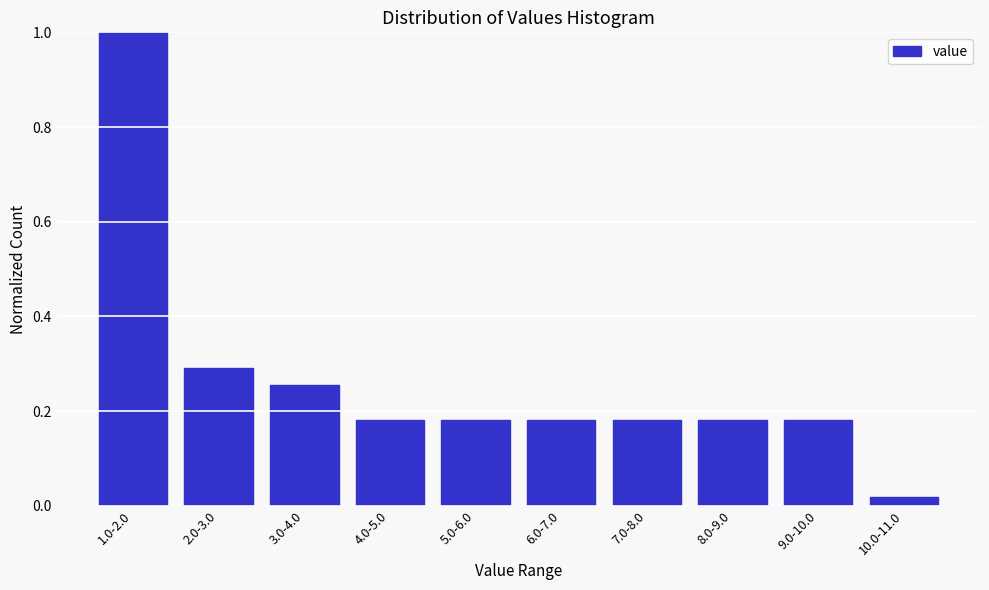

What is the sum of the values at 7.0-8.0 and 9.0-10.0?

0.4